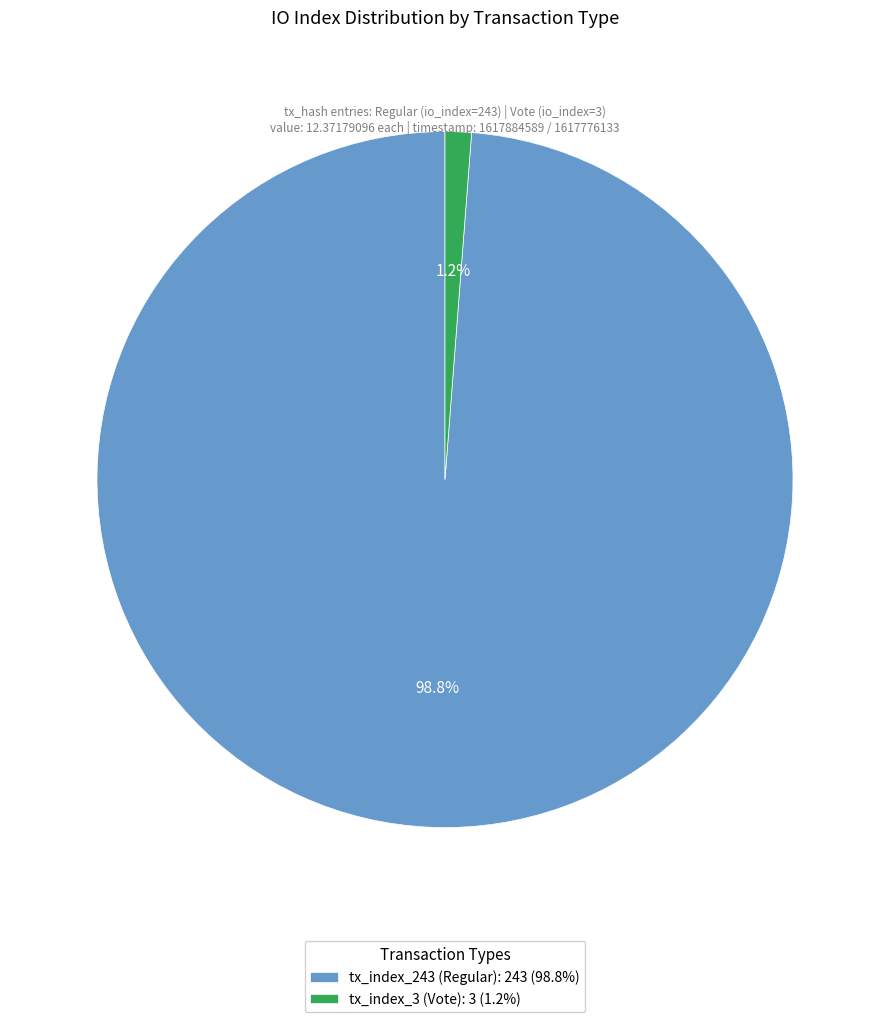

Is there any slice that represents more than half of the pie?

Yes